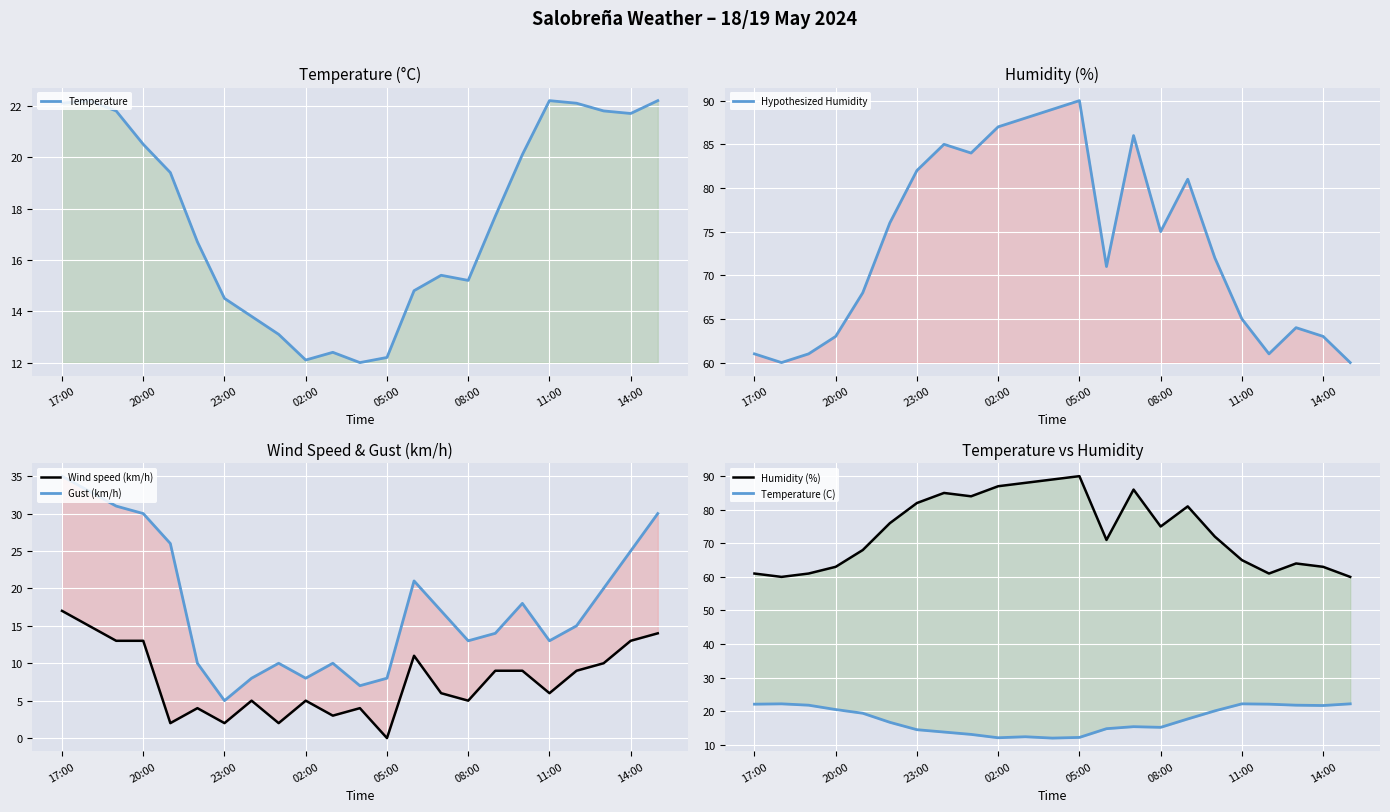

The Humidity (%) series shows 154.6 at 11. True or false?

False